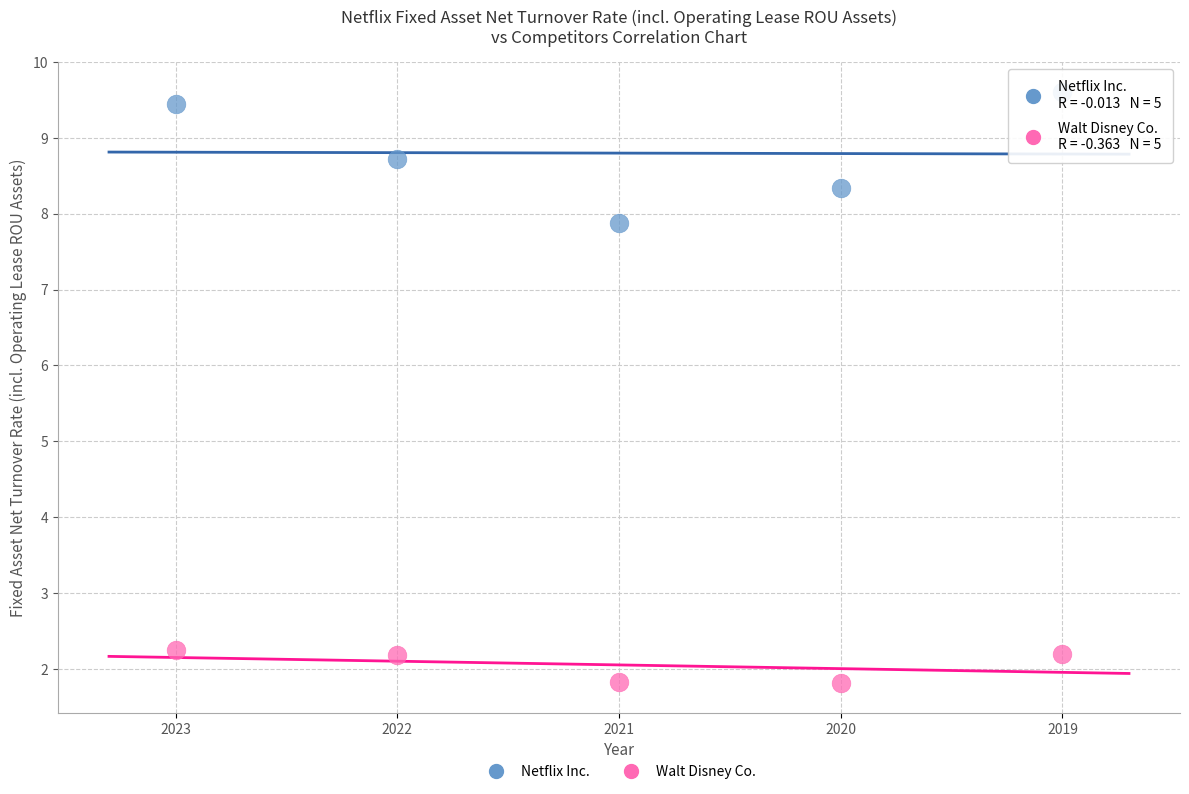

Which series reaches the minimum Y coordinate?

Walt Disney Co.